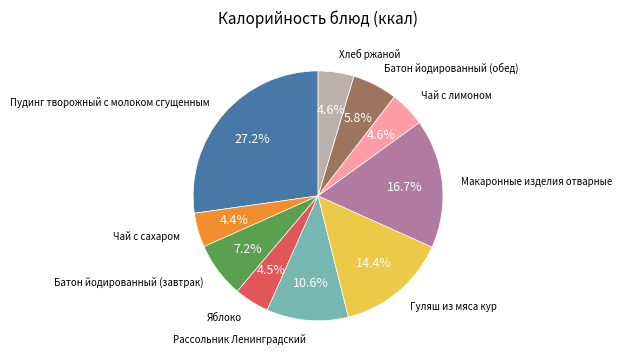

The Хлеб ржаной slice represents 5% of the pie. True or false?

True